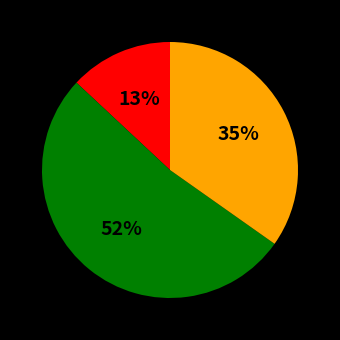

Is there a majority slice in this chart?

Yes